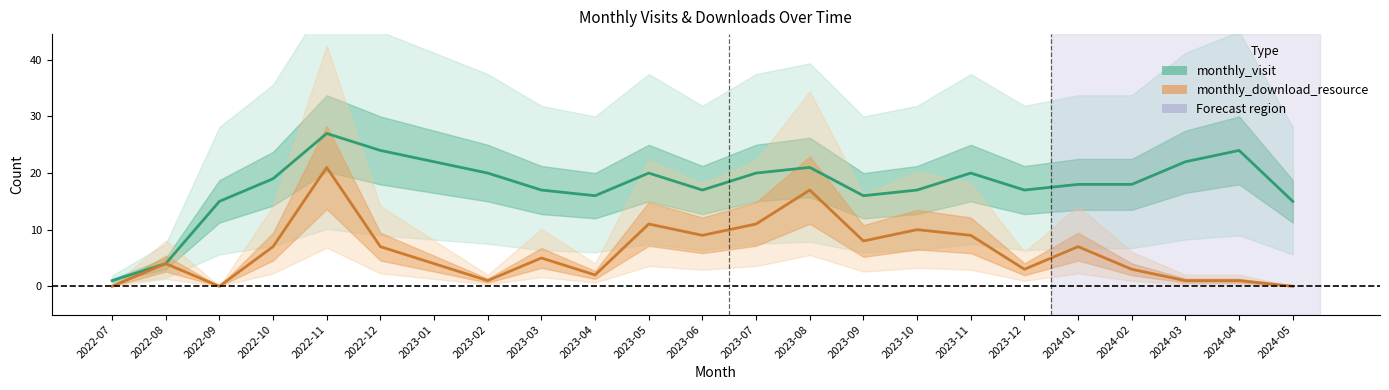

True or false: monthly_download_resource and monthly_visit intersect in this chart.

False